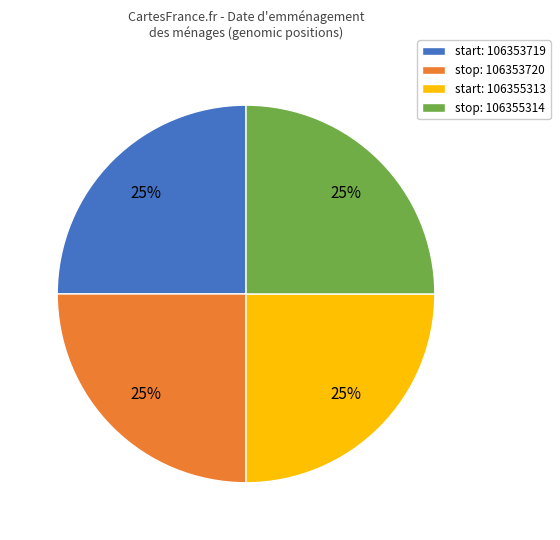

Is there any slice that represents more than half of the pie?

No